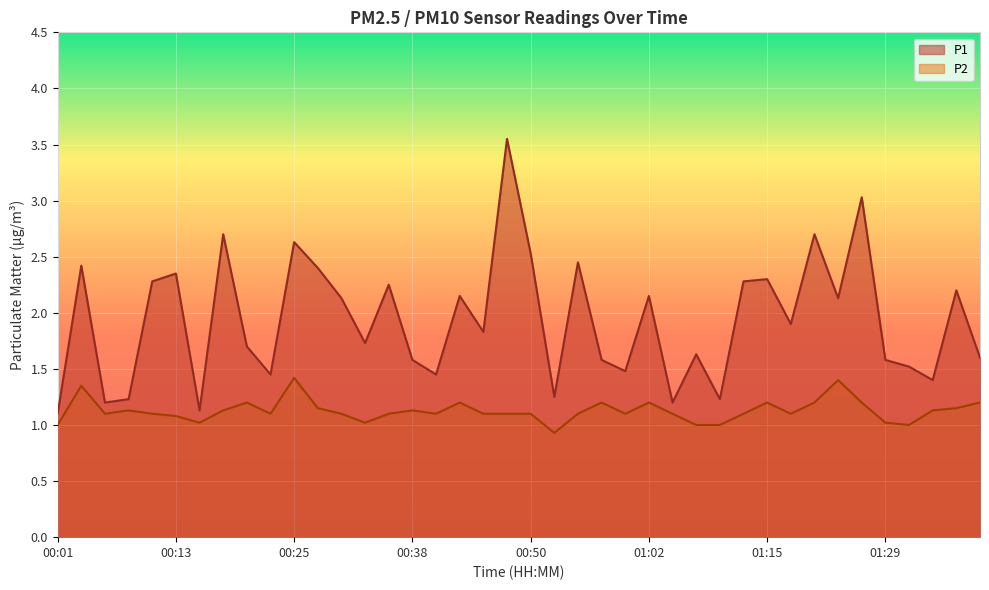

How many series are shown in this chart?

2